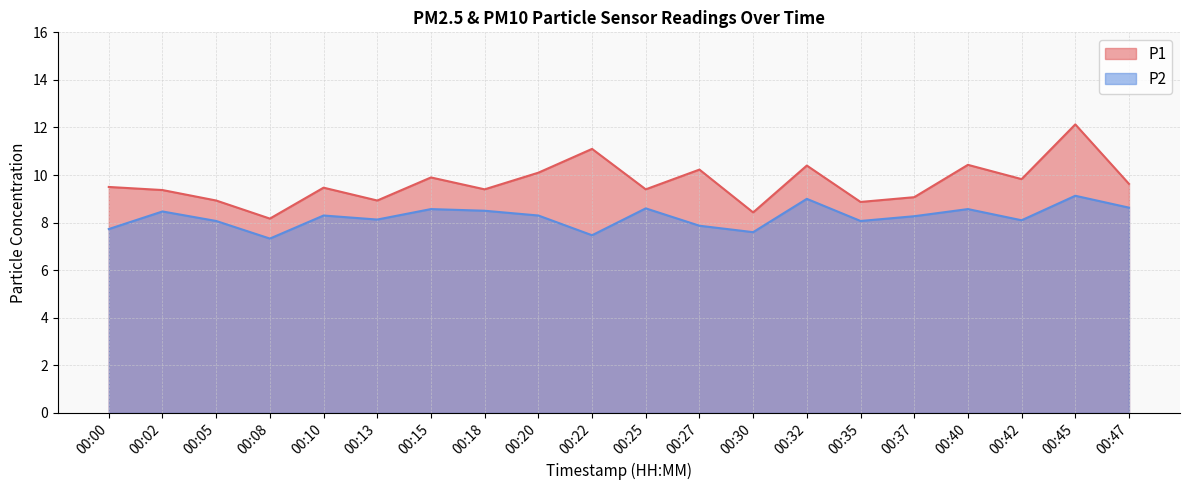

Between 00:10 and 00:35, which series saw the biggest shift?

P1